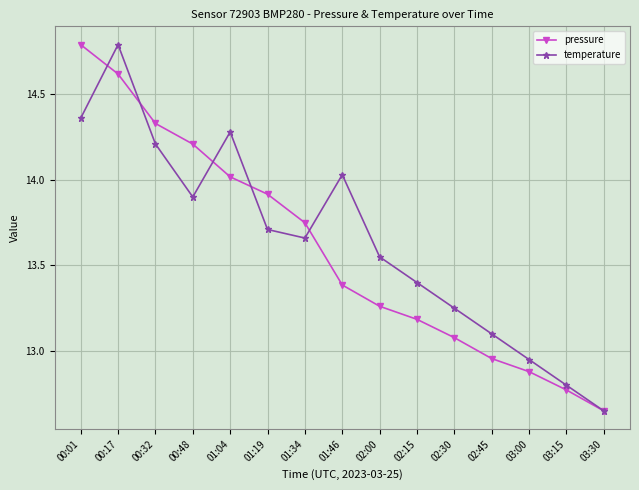

Which label corresponds to the smallest value in the chart?

03:30